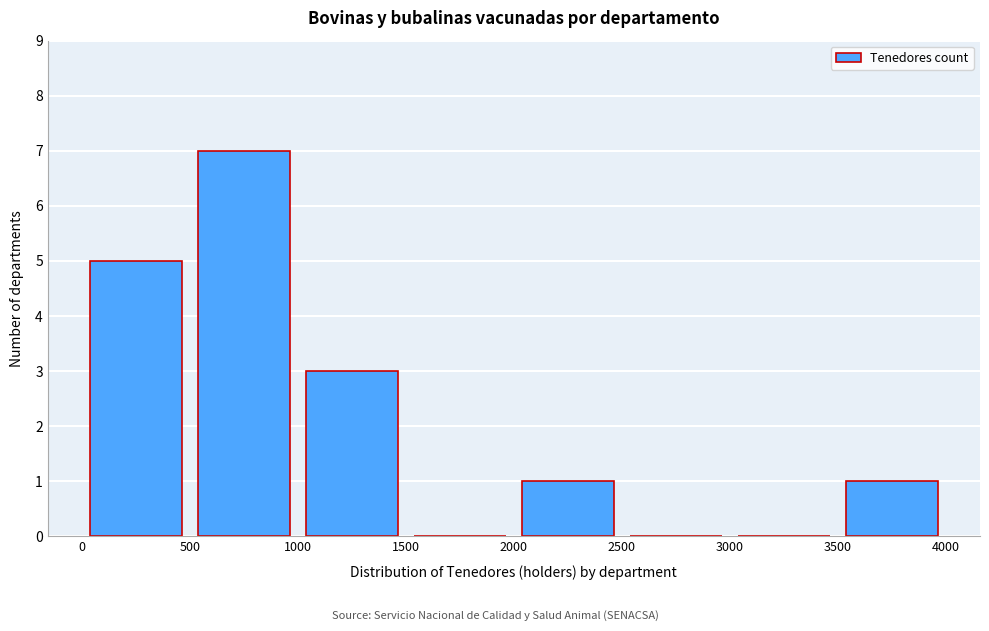

Reading left to right, transcribe this chart: for each bar, give the range it covers on the x-axis and its height. The values are not printed on the chart, so give them approximately, as read against the axis.

0 to 500: 5
500 to 1000: 7
1000 to 1500: 3
1500 to 2000: 0
2000 to 2500: 1
2500 to 3000: 0
3000 to 3500: 0
3500 to 4000: 1